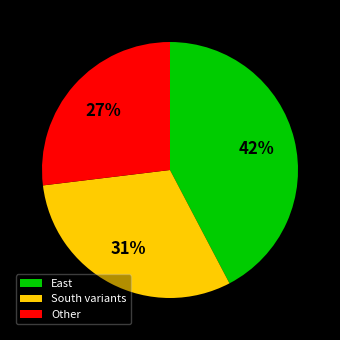

What percentage is the Other slice, to the nearest percent?

27%